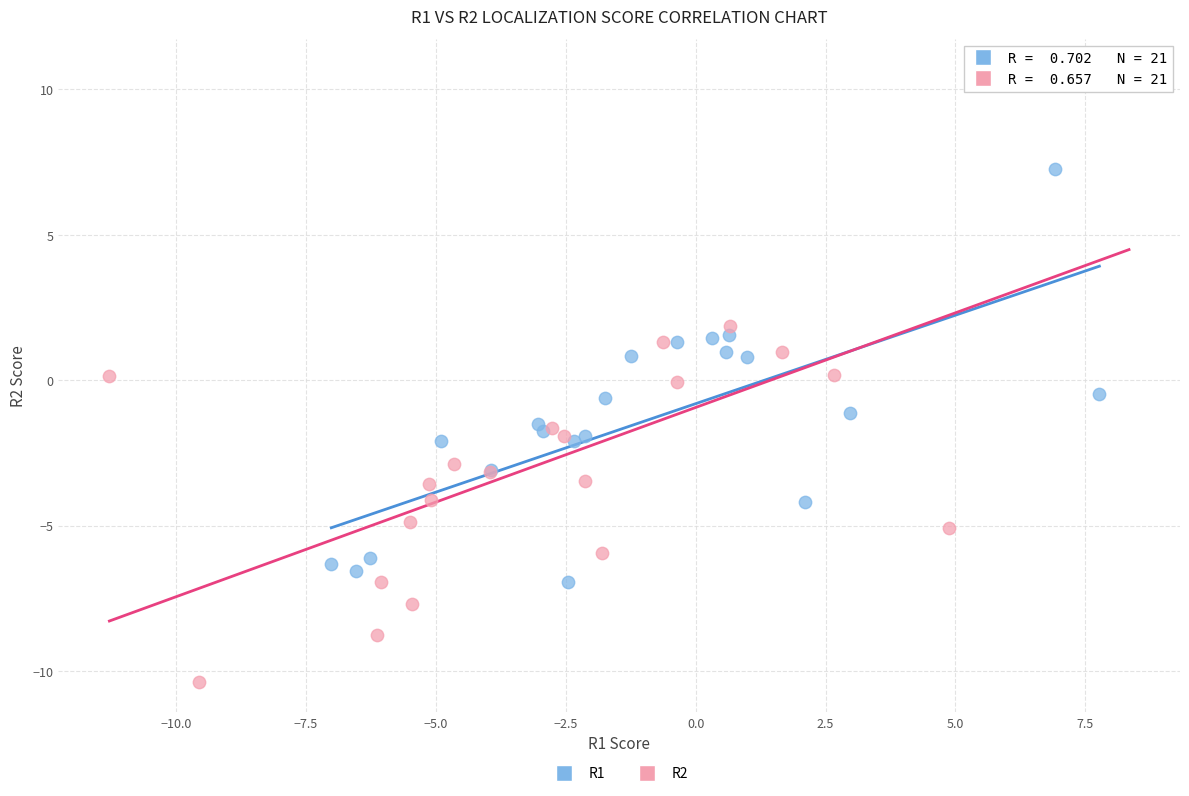

Which series contains the lowest Y value?

R2